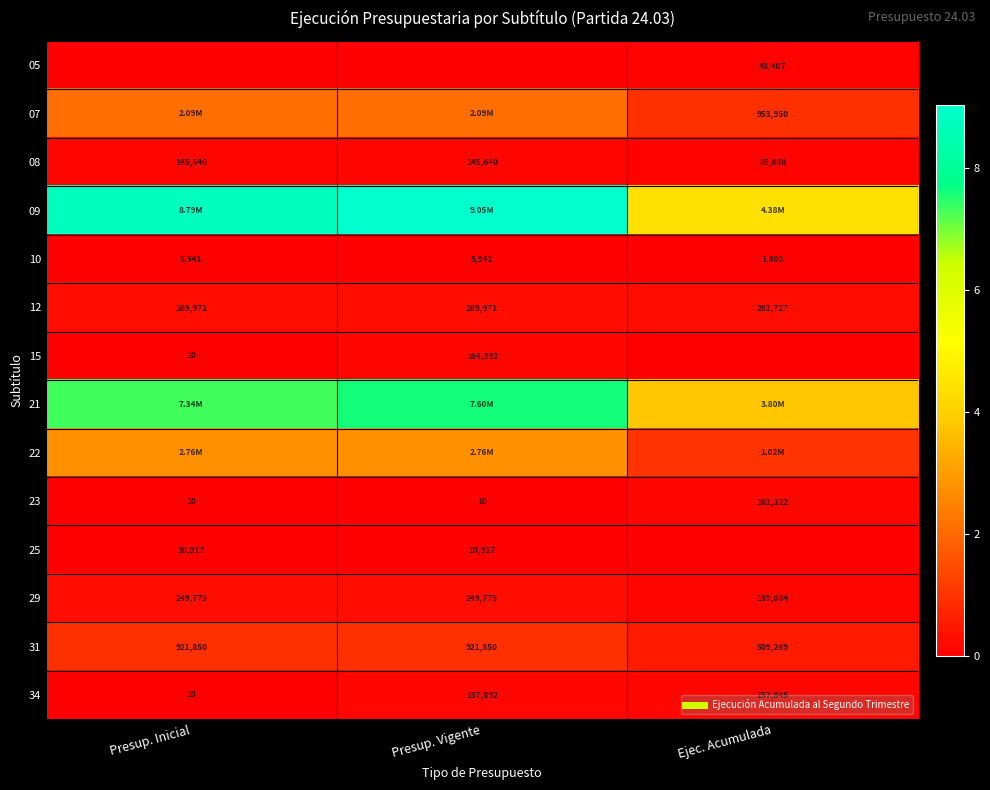

The value of 07 at Ejec. Acumulada is 953950. True or false?

True